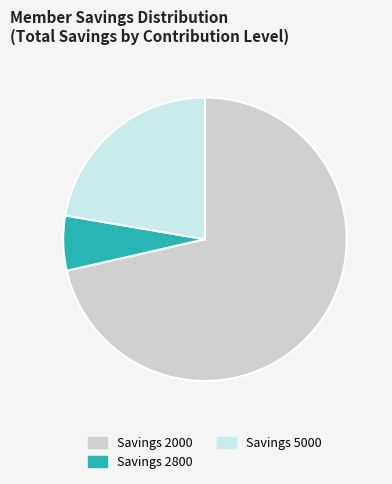

The Savings 2000 slice represents 78% of the pie. True or false?

False